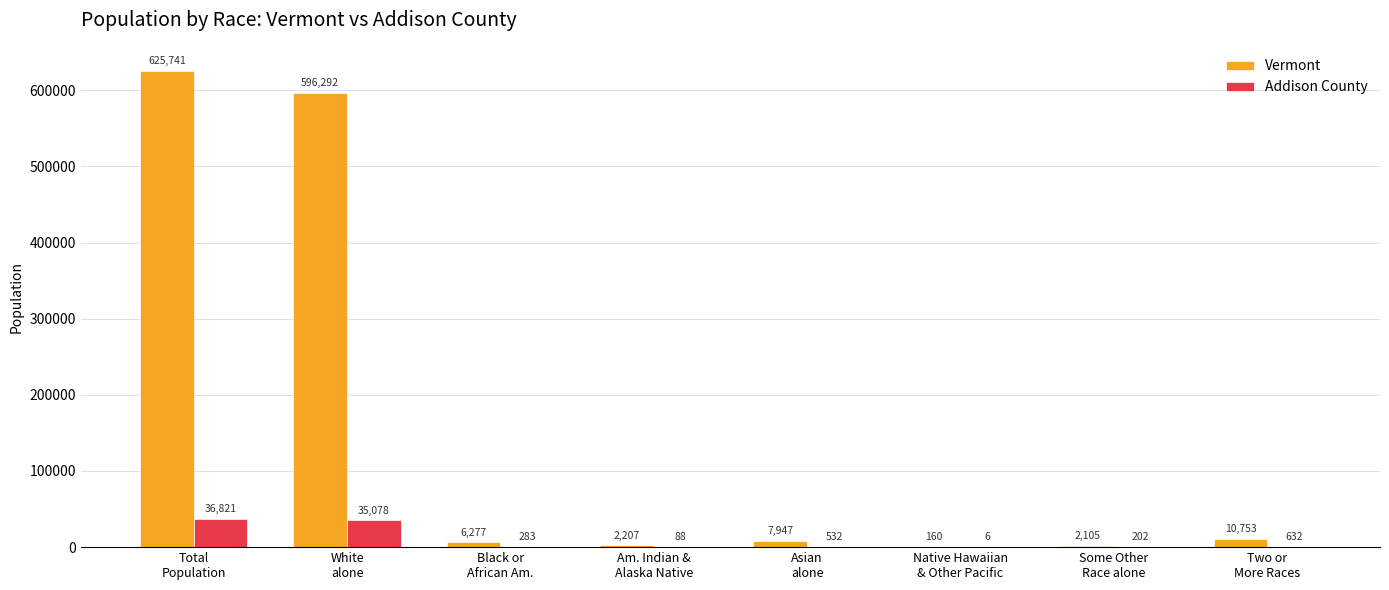

Read the Addison County value at Am. Indian &
Alaska Native, to the nearest 50.

100